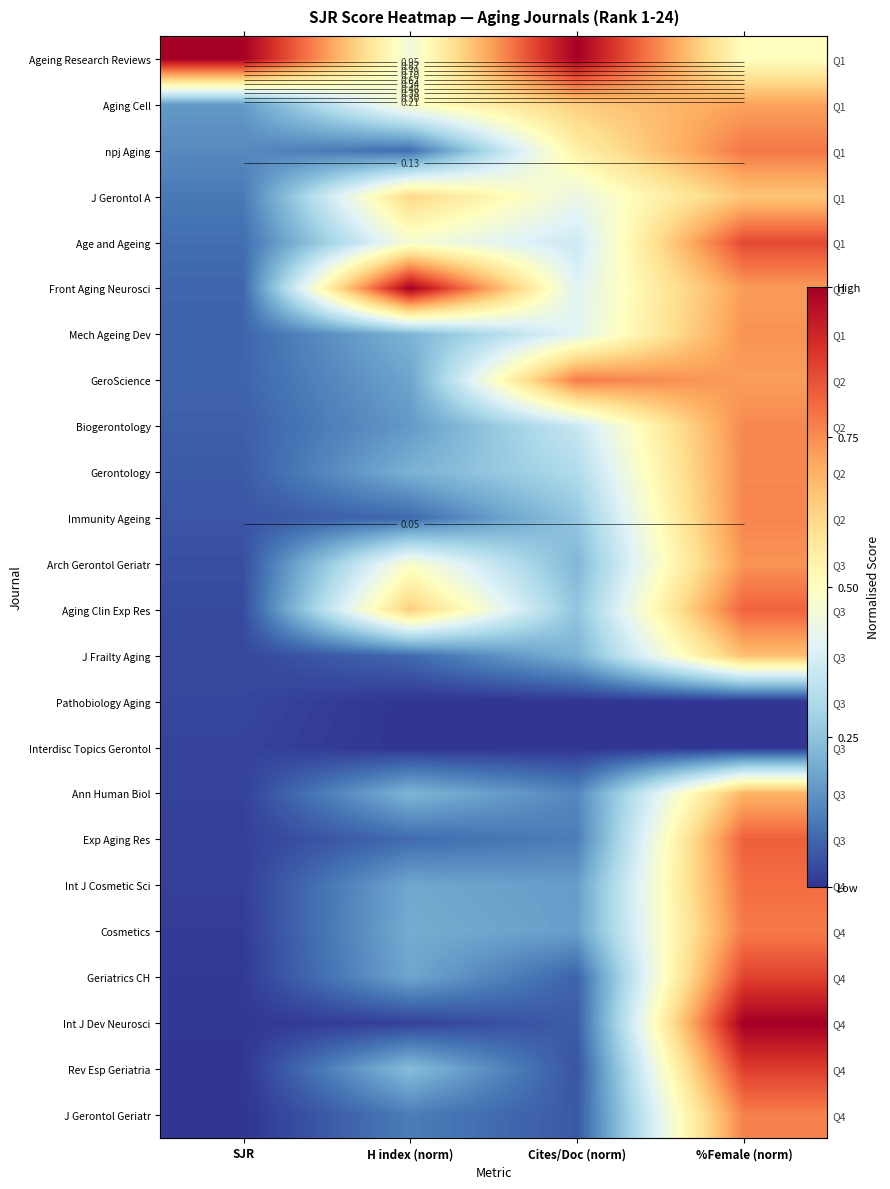

At how many categories does at least one series exceed 0?

4